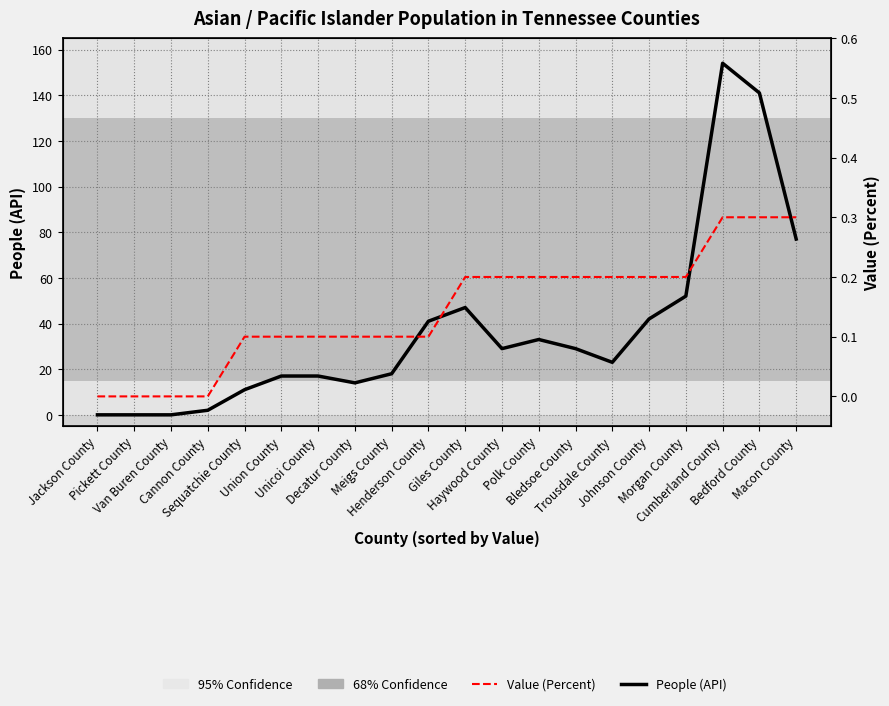

Does the chart have visible grid lines?

Yes